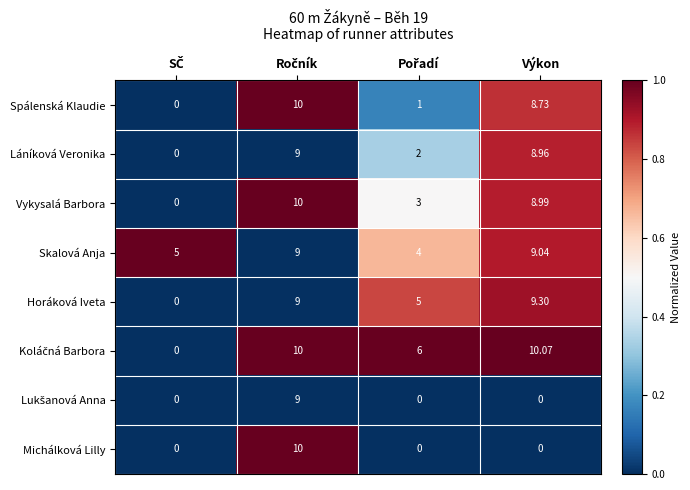

Which series has the largest total across all categories?

Skalová Anja